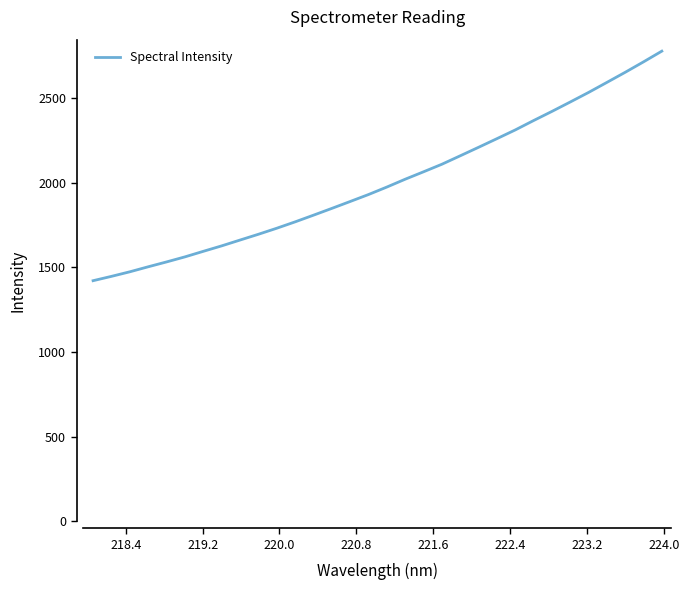

What is the minimum value shown in the chart?

1421.5